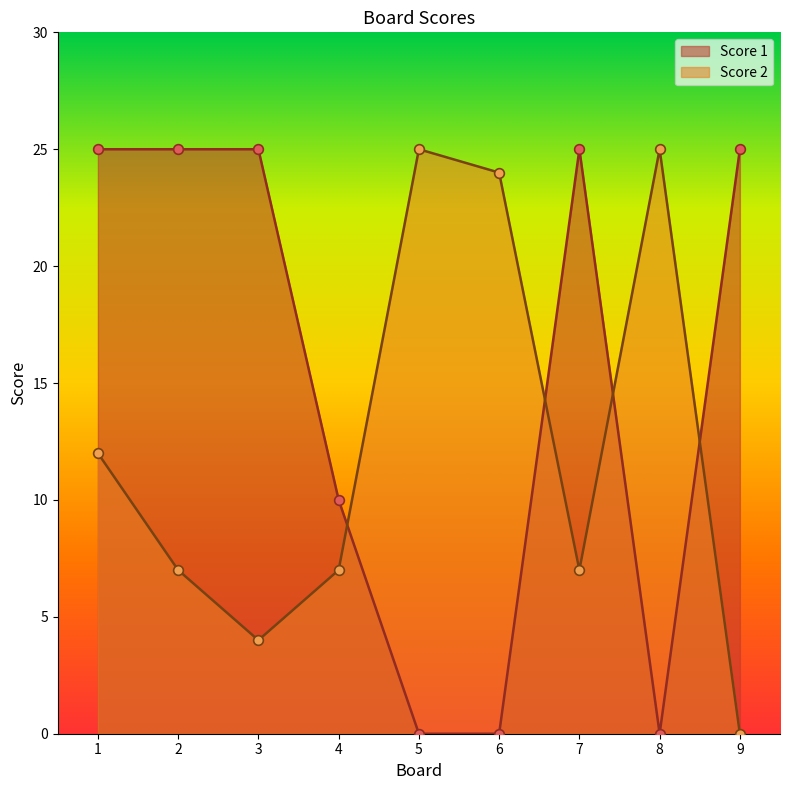

True or false: Score 1 has more than 0 interior local peaks.

True